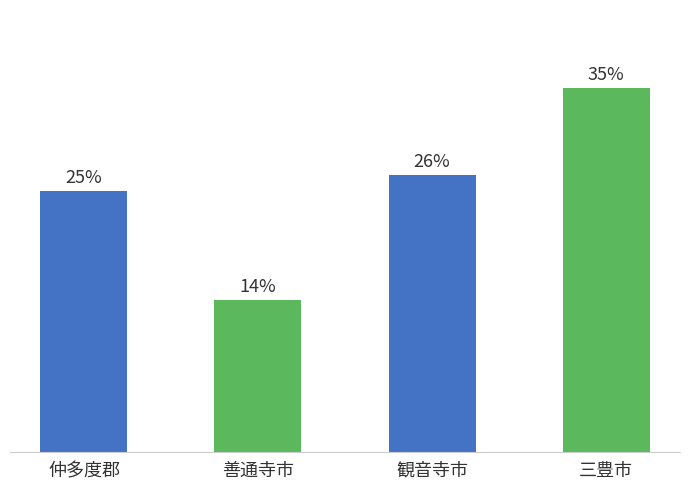

Are the bars horizontal?

No